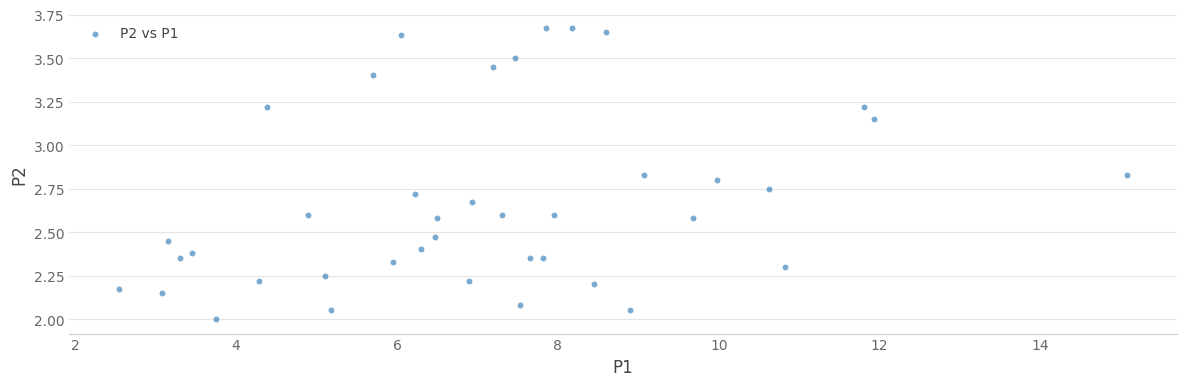

What is the range of X values (max minus min)?

12.5